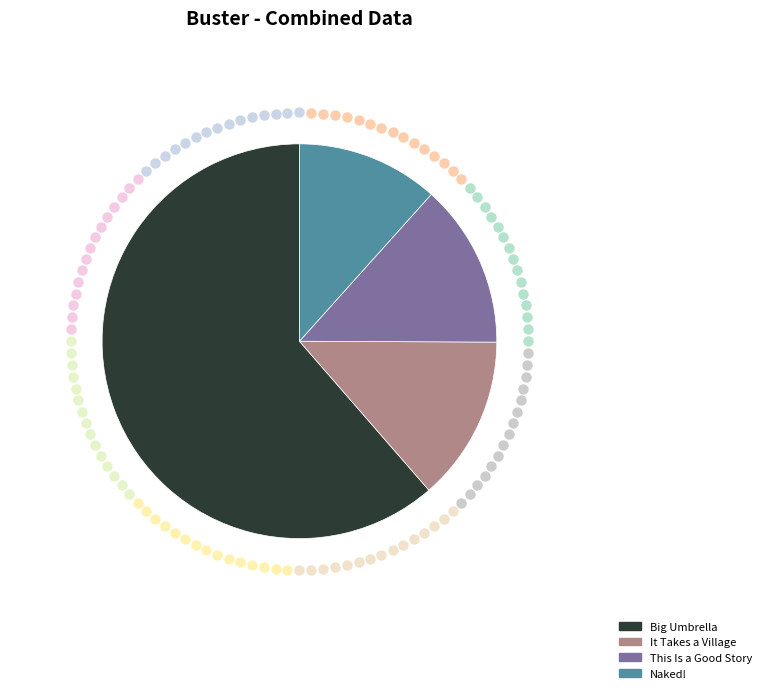

The Naked! slice represents 17% of the pie. True or false?

False